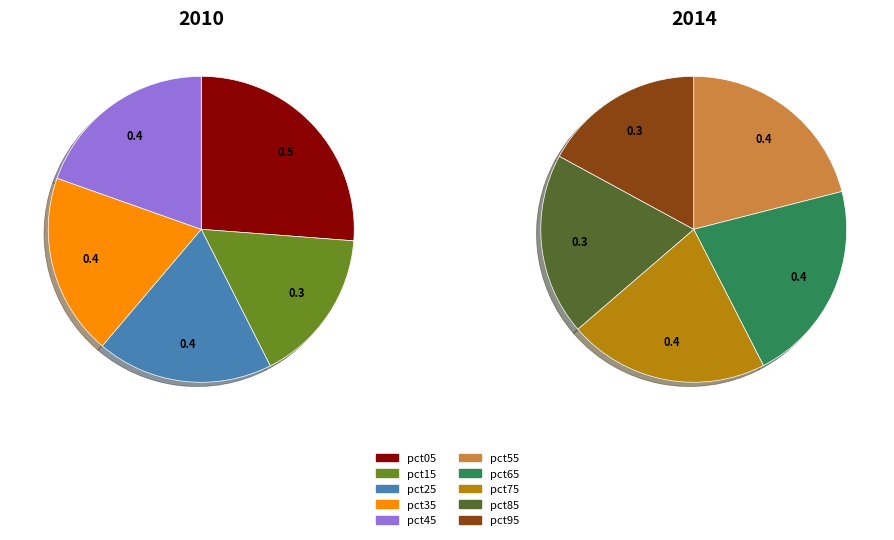

Is pct65 the majority of the pie?

No